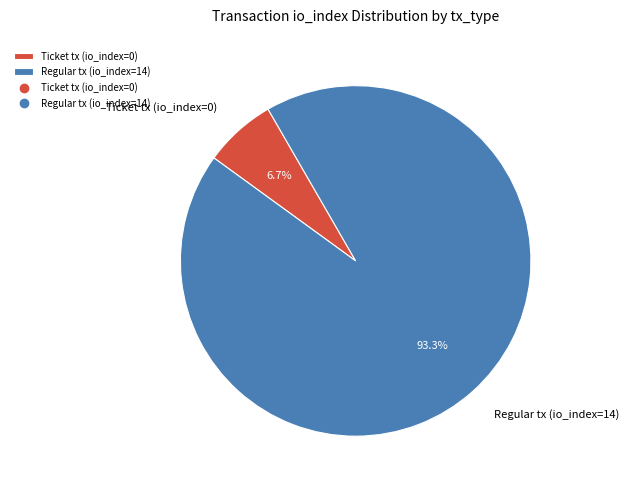

Is there a majority slice in this chart?

Yes